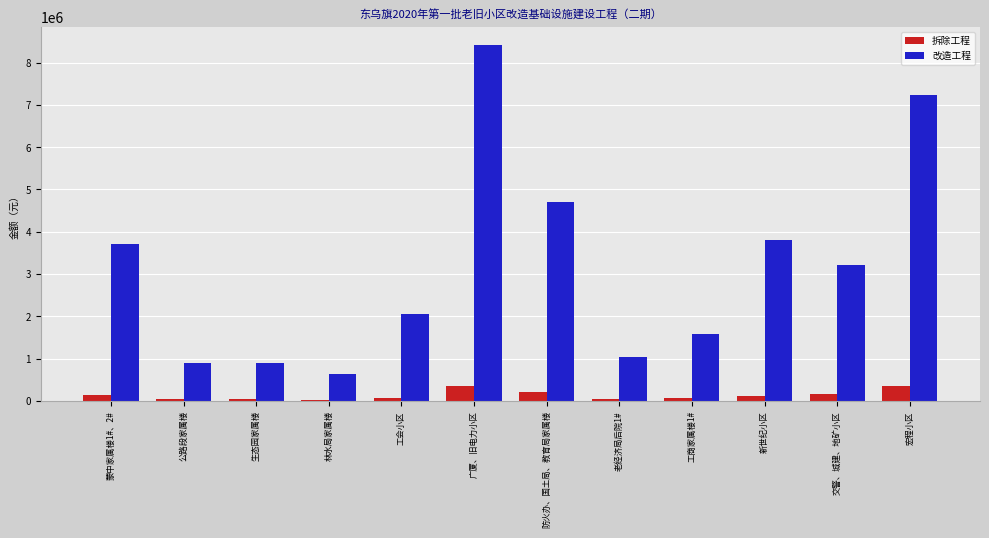

At which category is the sum across all series the highest?

广厦、旧电力小区